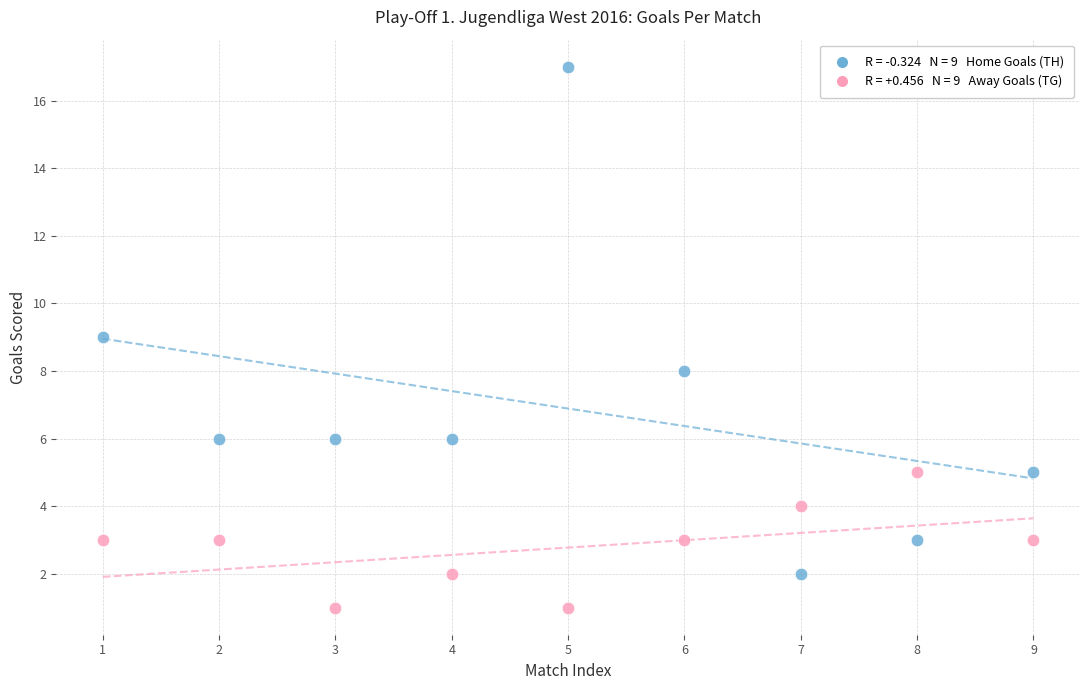

Across all data points, what is the range of Y values (max minus min)?

16